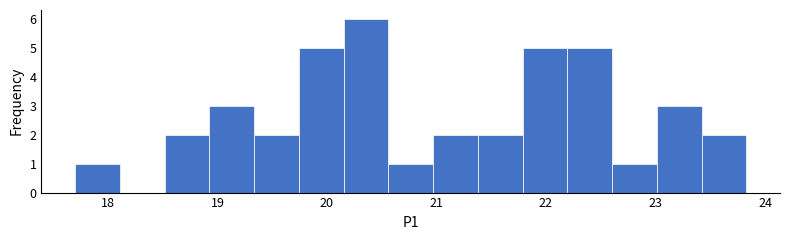

How tall is the bar that spans 19.7 to 20.2 on the x-axis? Neither the bar edges nor the heights are printed on the chart, so give them approximately, as read against the axes.

5